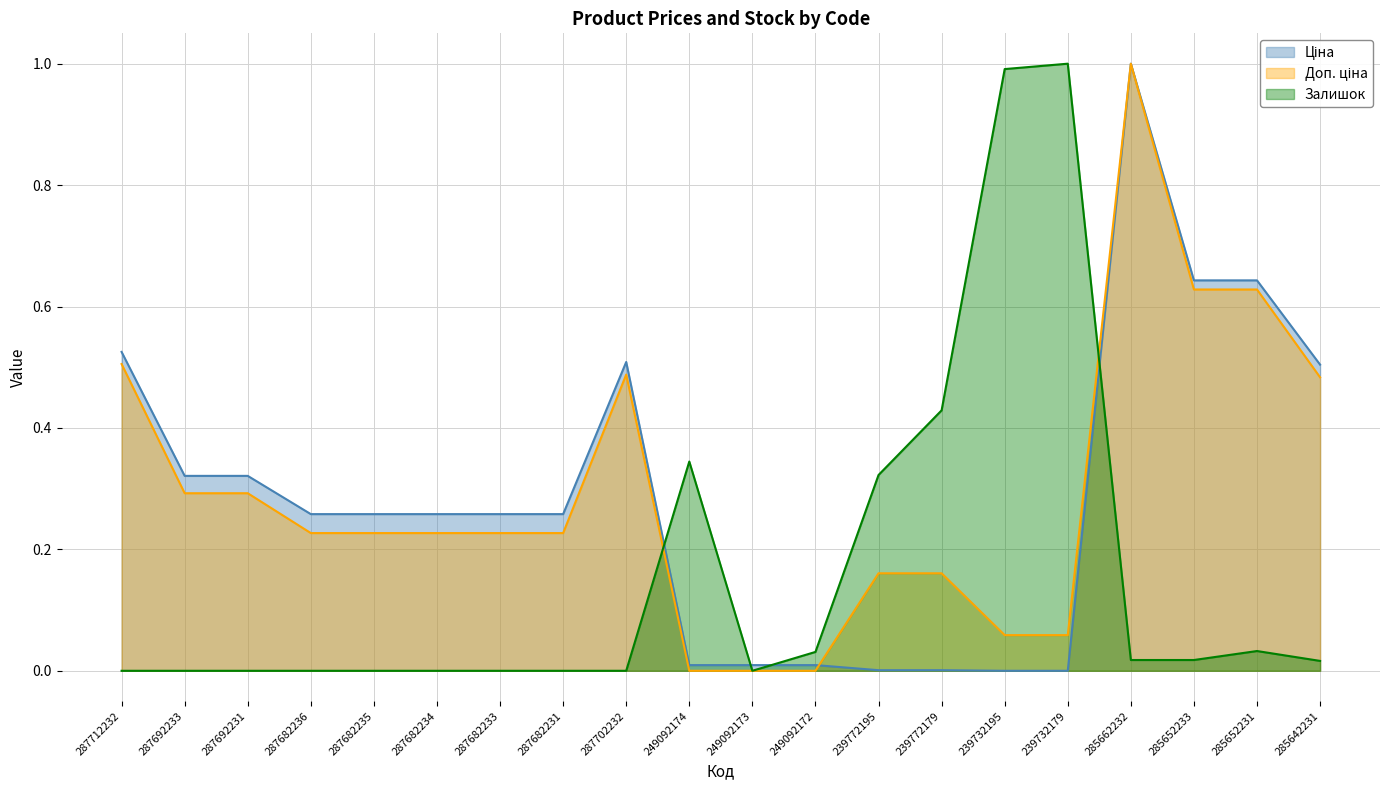

Between 287682236 and 239772195, which series saw the biggest shift?

Залишок